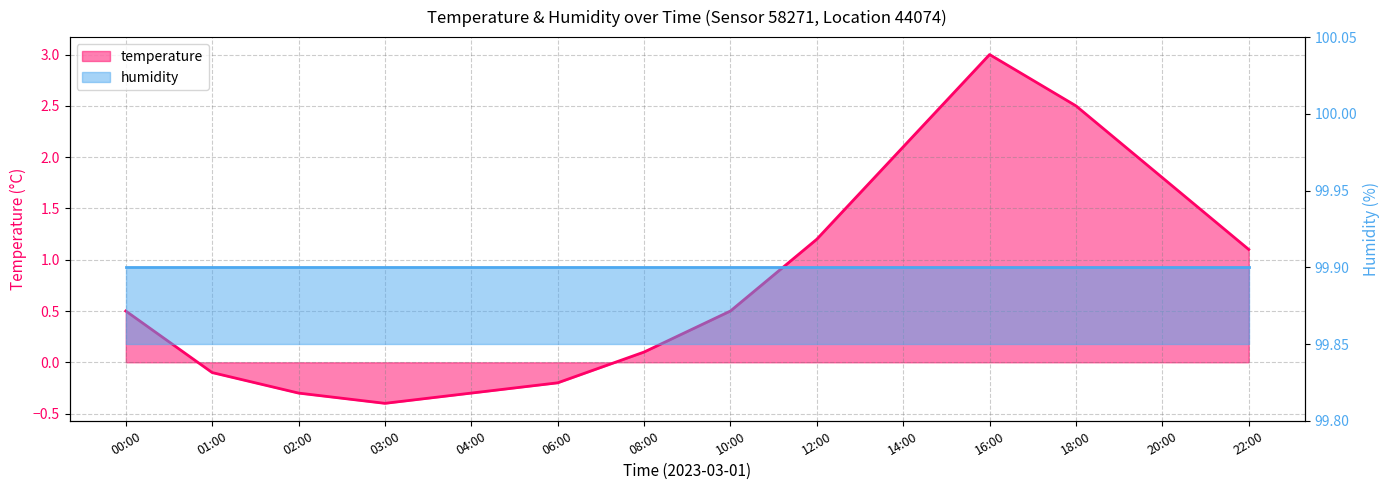

Does the chart have visible grid lines?

Yes